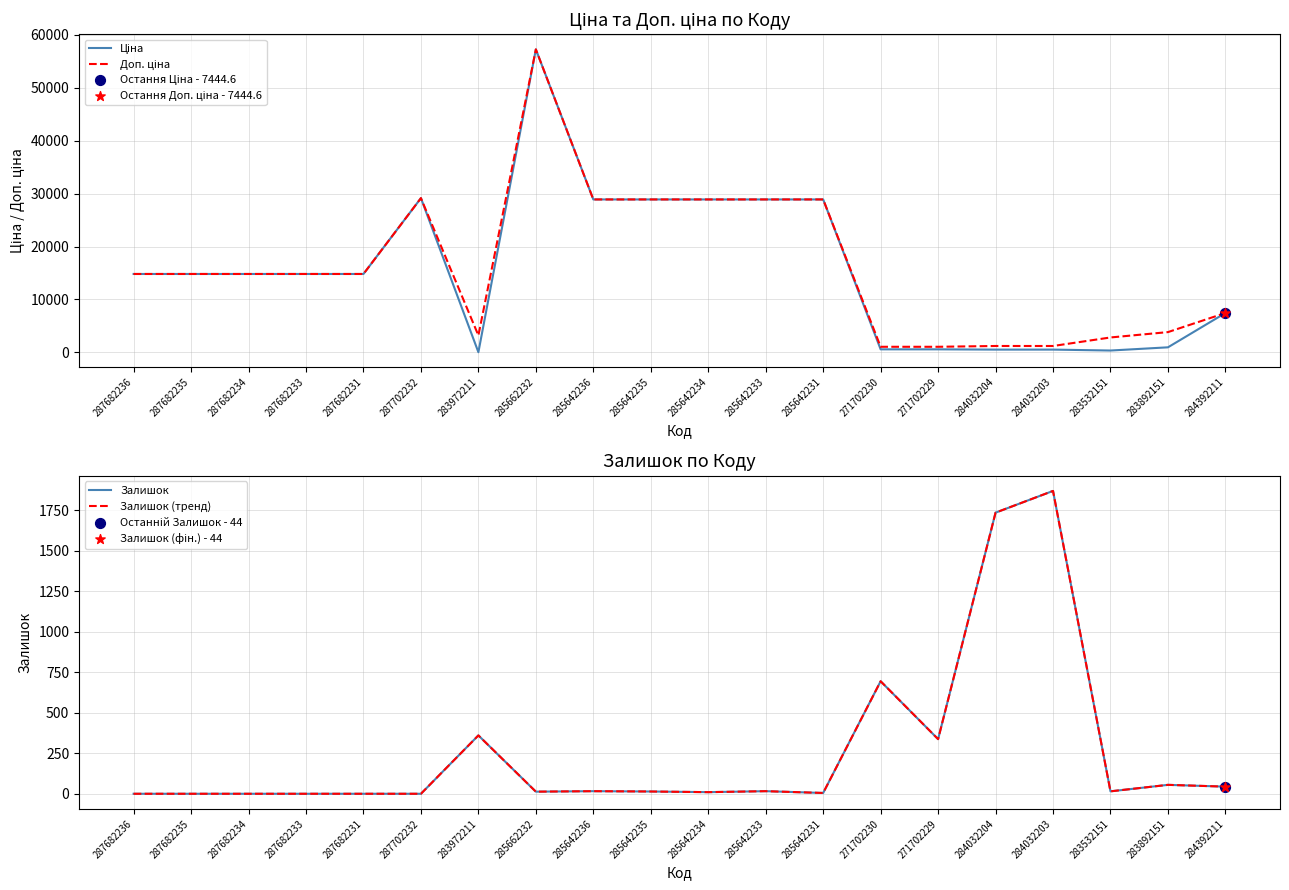

What are all the series names shown in the legend?

Ціна, Доп. ціна, Залишок, Залишок (тренд)